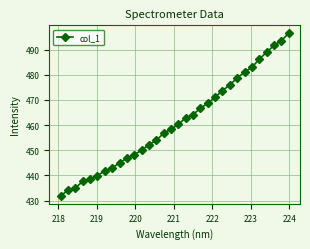

What is the minimum value shown in the chart?

431.9